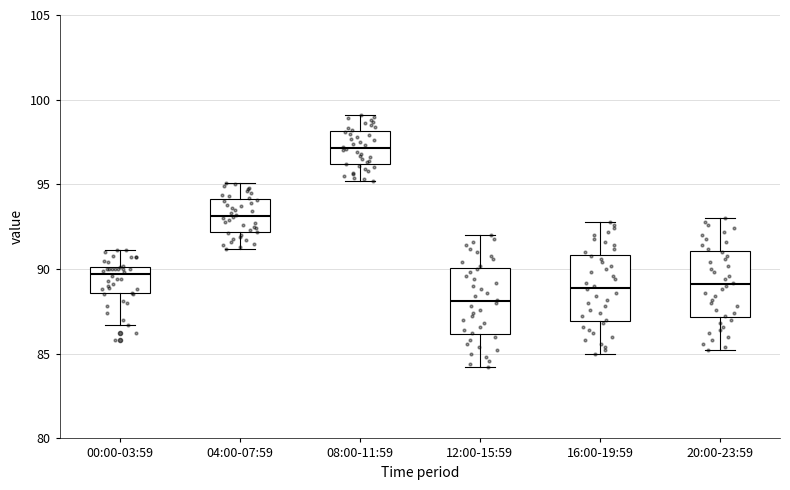

Reading left to right, transcribe this box plot: for each box, give where its median line is, the range the box spans, and where its two whiskers end, as read against the y-axis. The values are not printed on the chart, so give them approximately, as read against the axis.

00:00-03:59: median 89.5, box 88.5 to 90.0, whiskers 86.5 to 91.0
04:00-07:59: median 93.0, box 92.0 to 94.0, whiskers 91.0 to 95.0
08:00-11:59: median 97.0, box 96.0 to 98.0, whiskers 95.0 to 99.0
12:00-15:59: median 88.0, box 86.0 to 90.0, whiskers 84.0 to 92.0
16:00-19:59: median 89.0, box 87.0 to 91.0, whiskers 85.0 to 93.0
20:00-23:59: median 89.0, box 87.0 to 91.0, whiskers 85.0 to 93.0